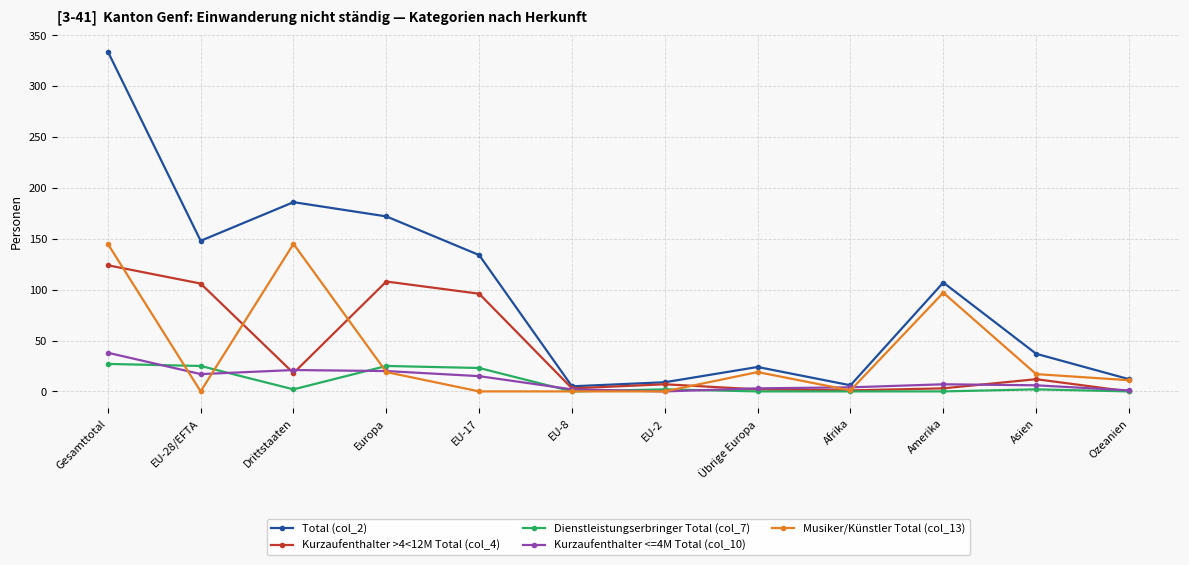

What is the sum of all Kurzaufenthalter <=4M Total (col_10) values?

134